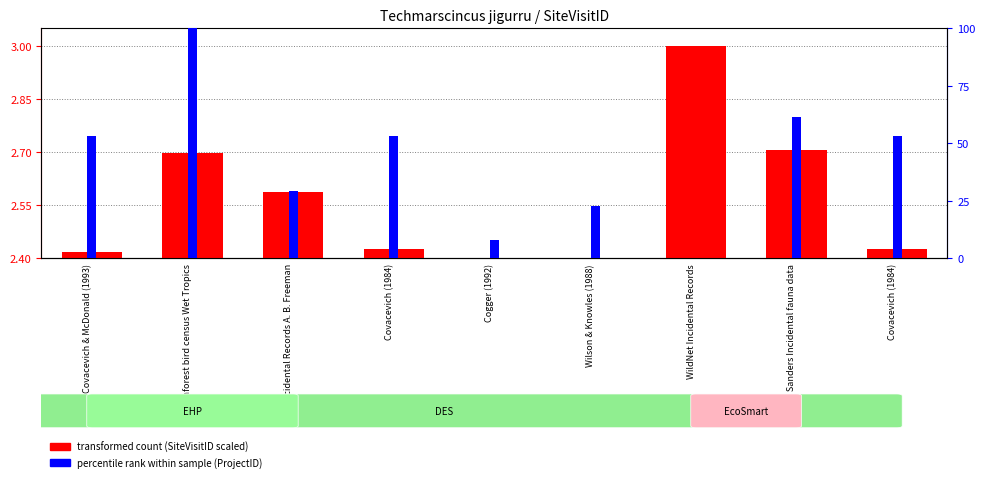

How many bars are there in each group?

2